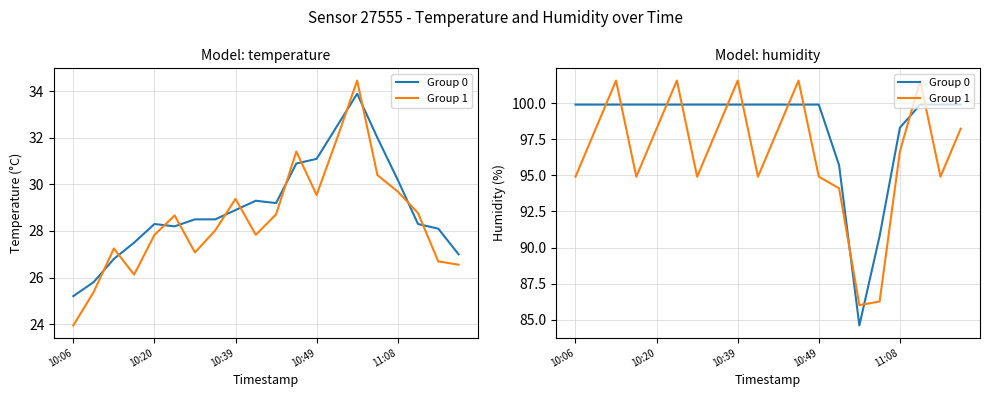

Which series has the largest range (max minus min)?

Group 1